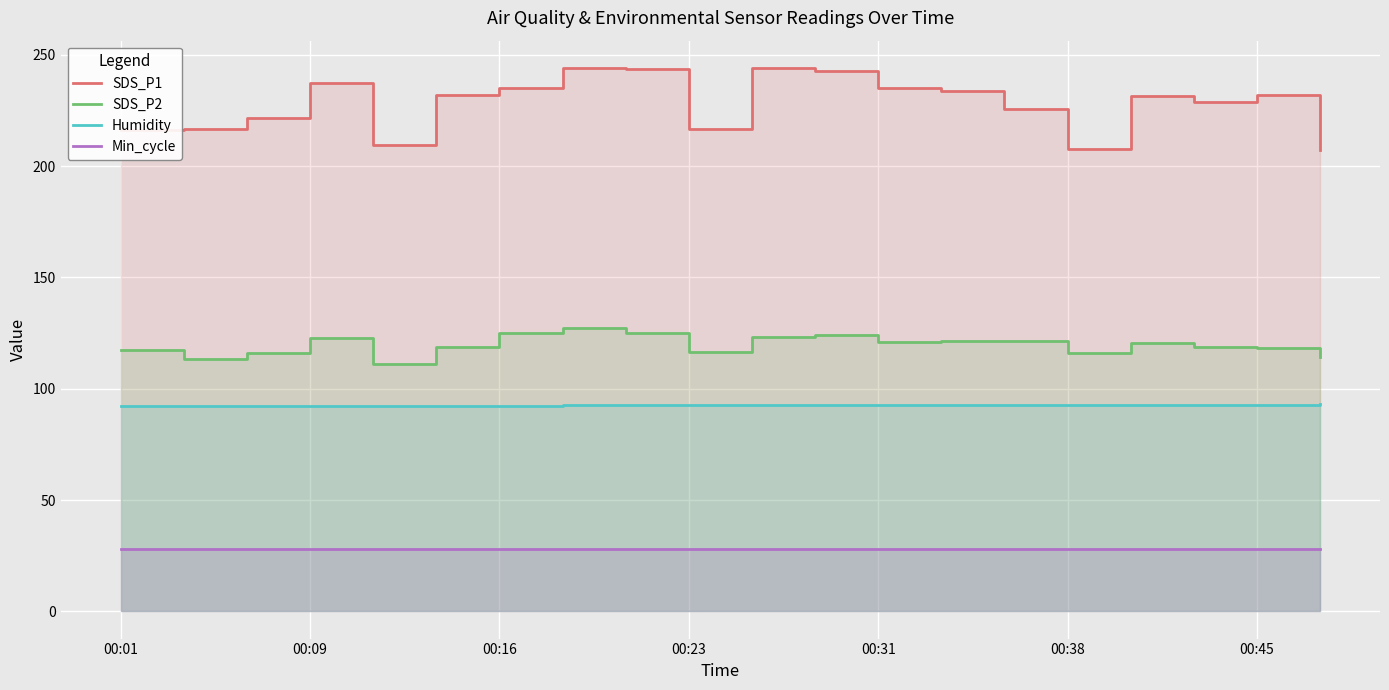

What is the smallest value displayed?

28.0